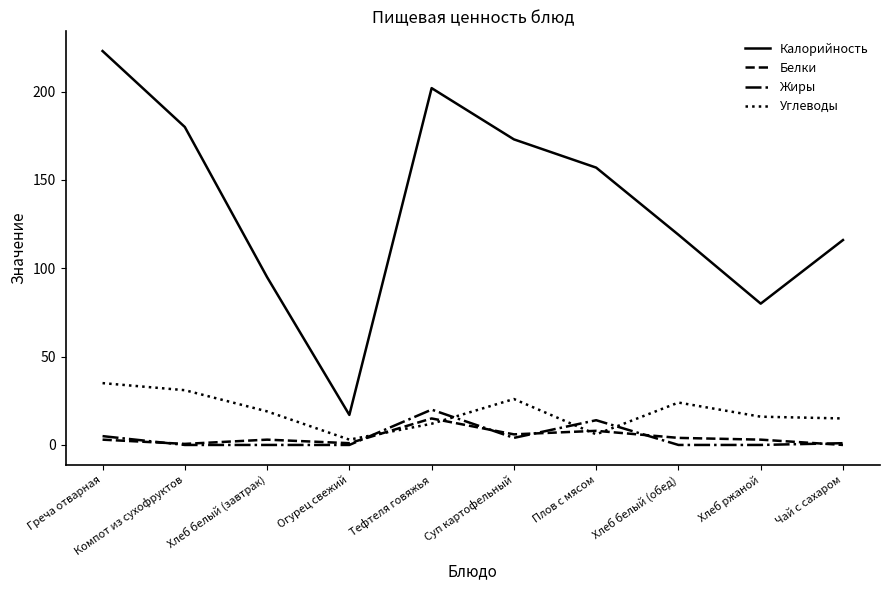

At which category does the chart reach its peak across all series?

Греча отварная